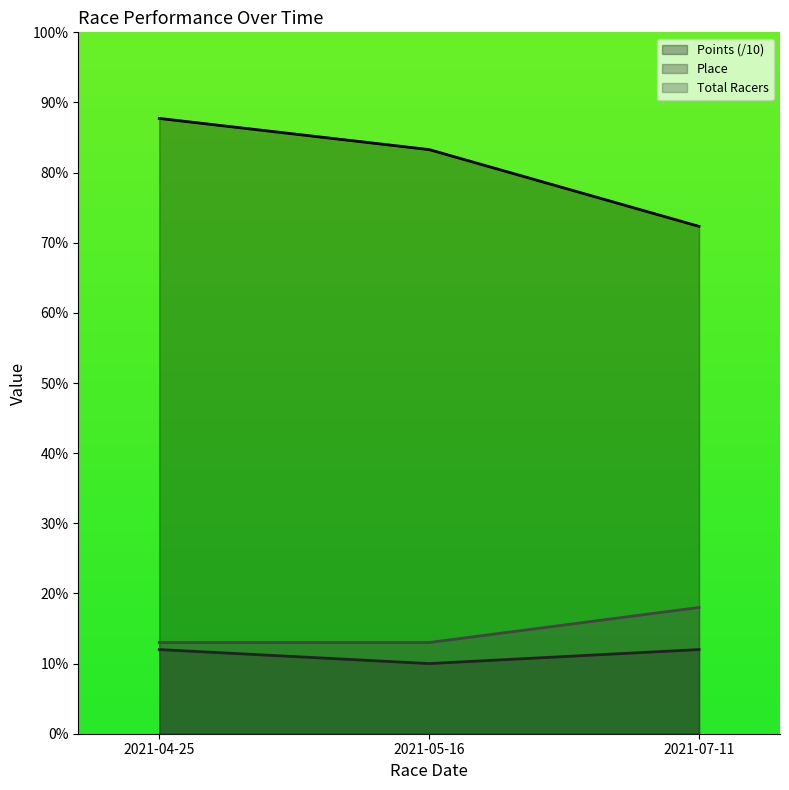

Rank the categories by Place value from highest to lowest.

2021-04-25, 2021-07-11, 2021-05-16